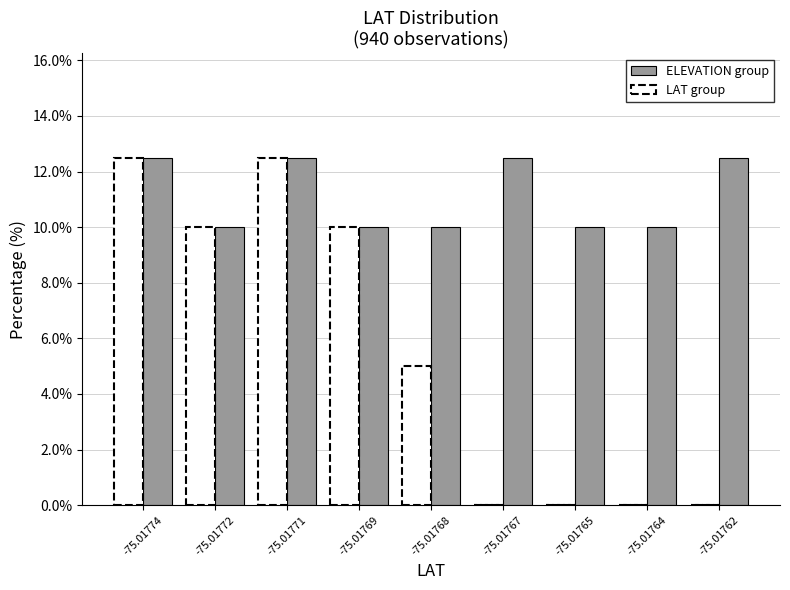

Reading left to right, what are all the values shown in this chart?

ELEVATION group: -75.01774=12.5	-75.01772=10.0	-75.01771=12.5	-75.01769=10.0	-75.01768=10.0	-75.01767=12.5	-75.01765=10.0	-75.01764=10.0	-75.01762=12.5
LAT group: -75.01774=12.5	-75.01772=10.0	-75.01771=12.5	-75.01769=10.0	-75.01768=5.0	-75.01767=0.0	-75.01765=0.0	-75.01764=0.0	-75.01762=0.0